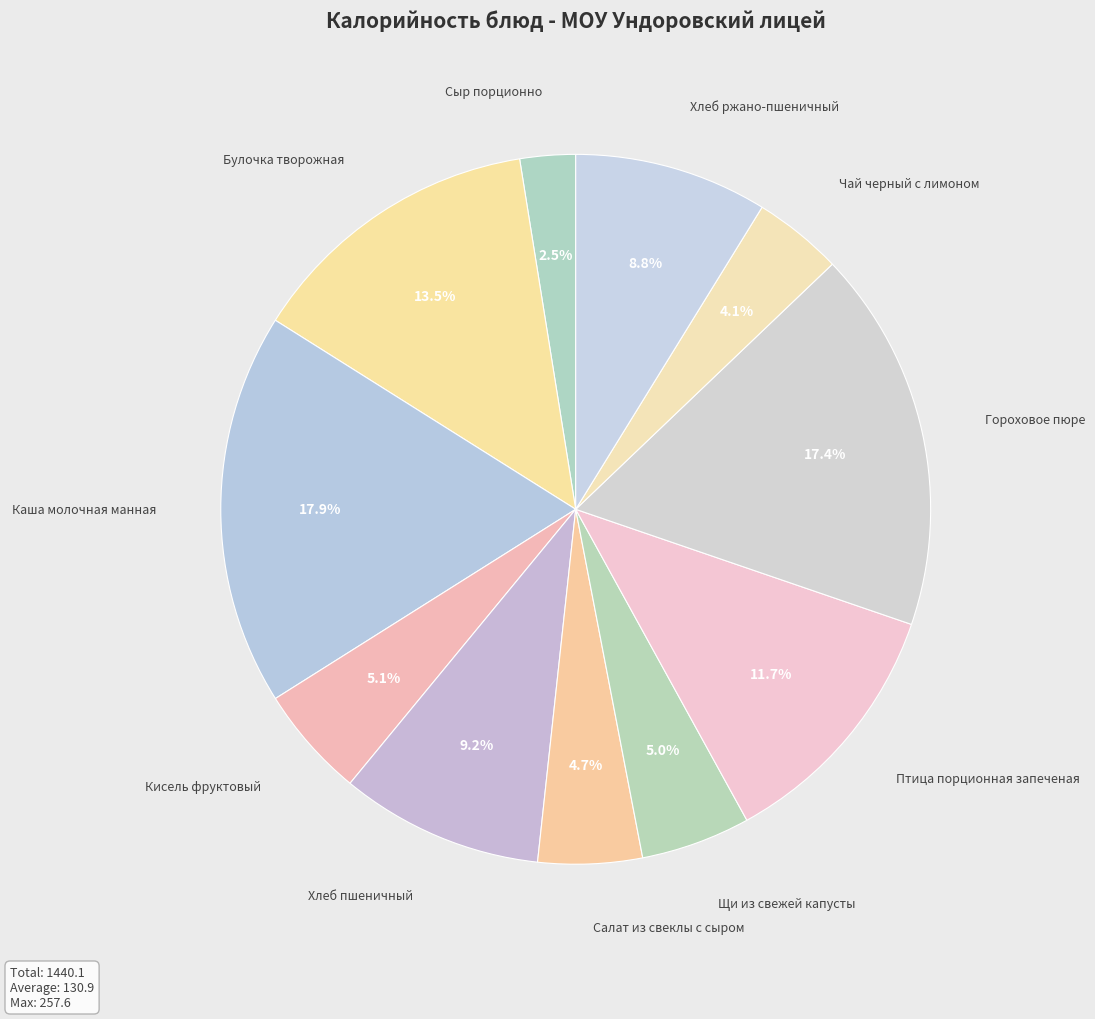

What percentage is the Хлеб ржано-пшеничный slice, to the nearest percent?

9%